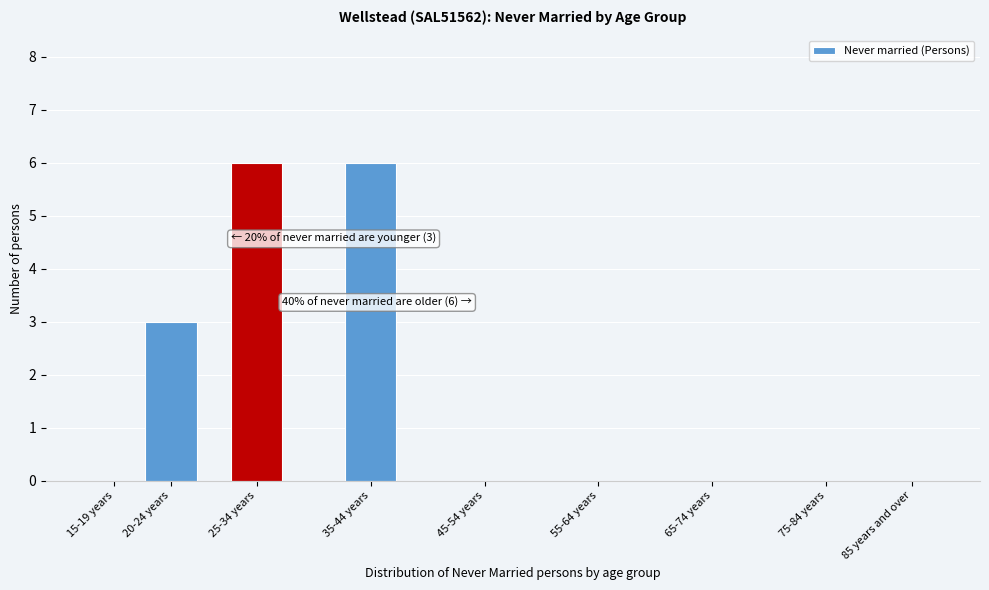

Reading right to left, list all the values displayed in this chart.

85 years and over=0	75-84 years=0	65-74 years=0	55-64 years=0	45-54 years=0	35-44 years=6	25-34 years=6	20-24 years=3	15-19 years=0